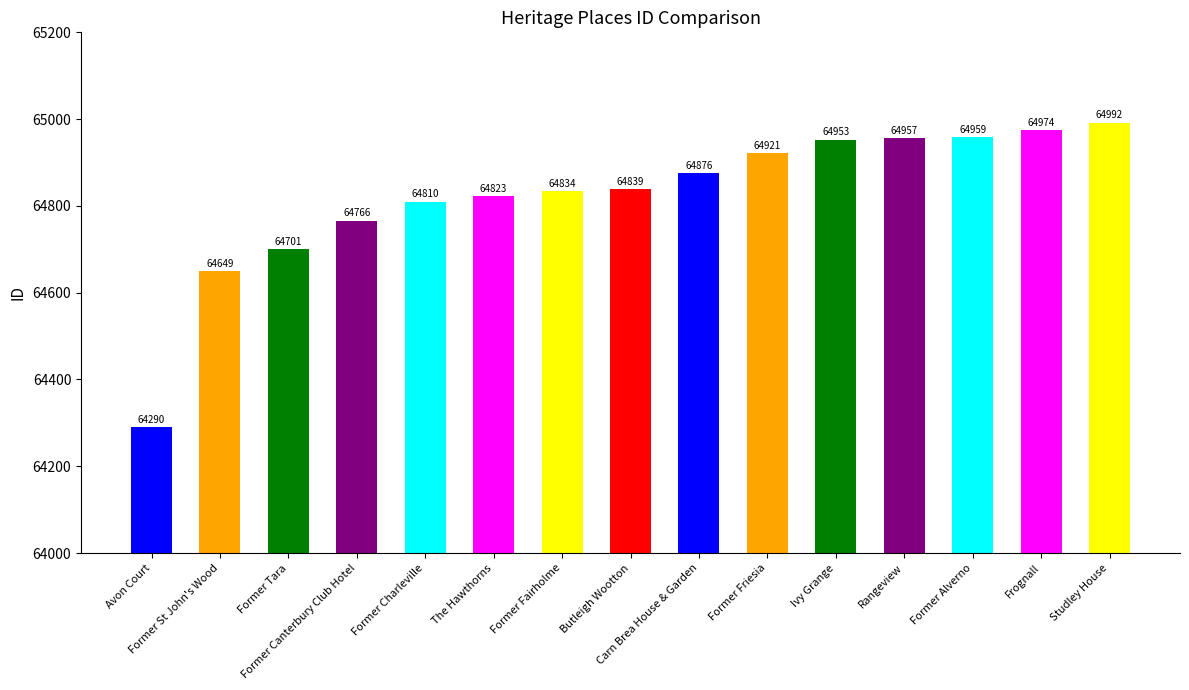

Rank the categories by value from highest to lowest.

Studley House, Frognall, Former Alverno, Rangeview, Ivy Grange, Former Friesia, Carn Brea House & Garden, Butleigh Wootton, Former Fairholme, The Hawthorns, Former Charleville, Former Canterbury Club Hotel, Former Tara, Former St John's Wood, Avon Court